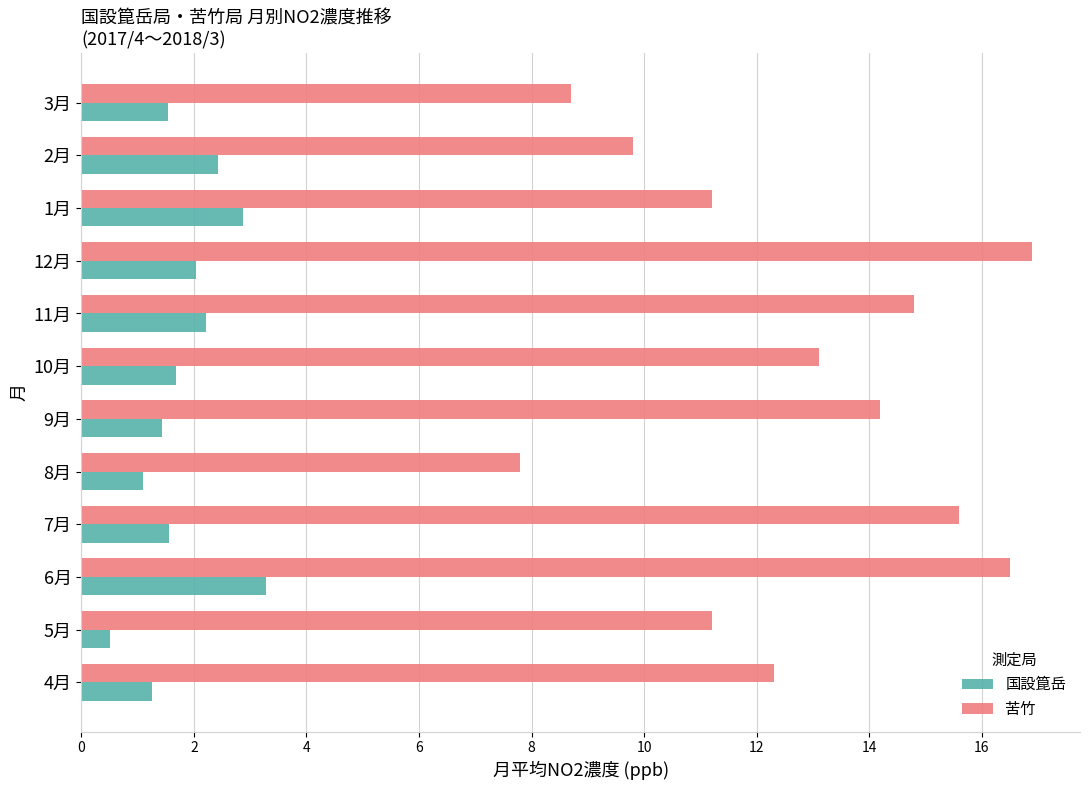

What is the sum of the 苦竹 values at 4月 and 10月?

25.4